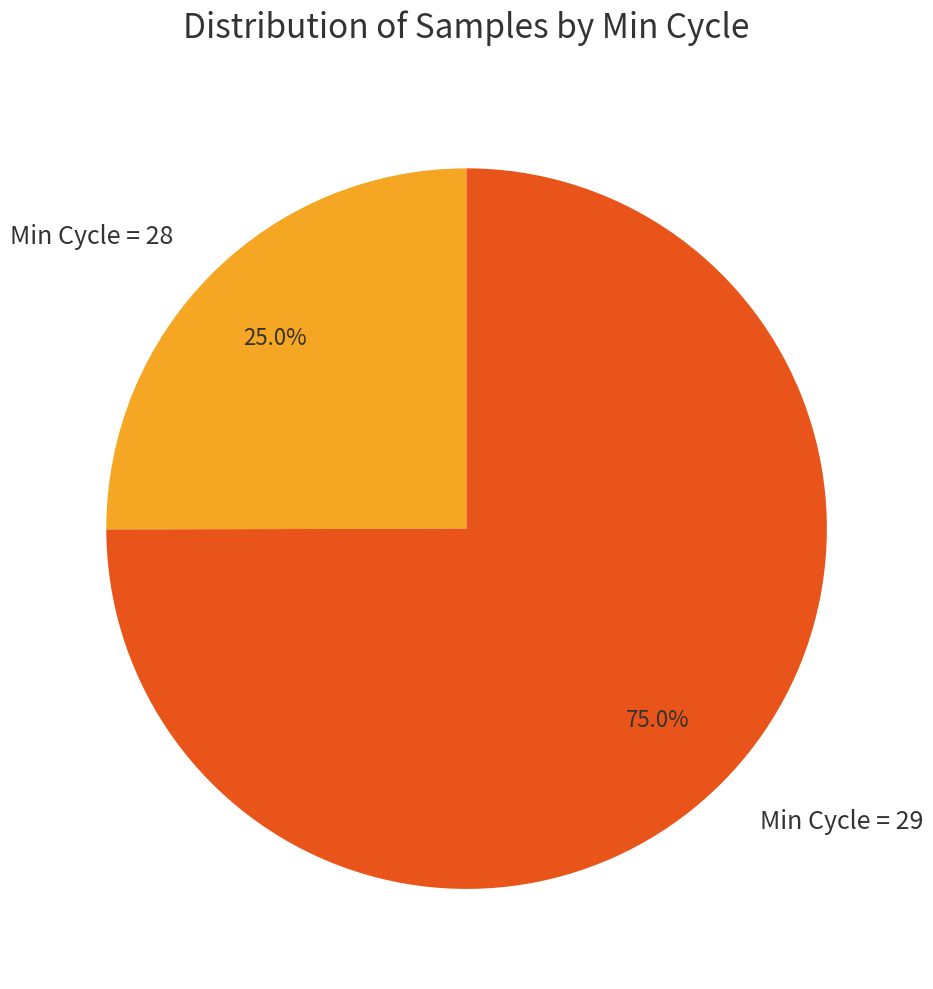

Rank the categories by value from highest to lowest.

Min Cycle = 29, Min Cycle = 28